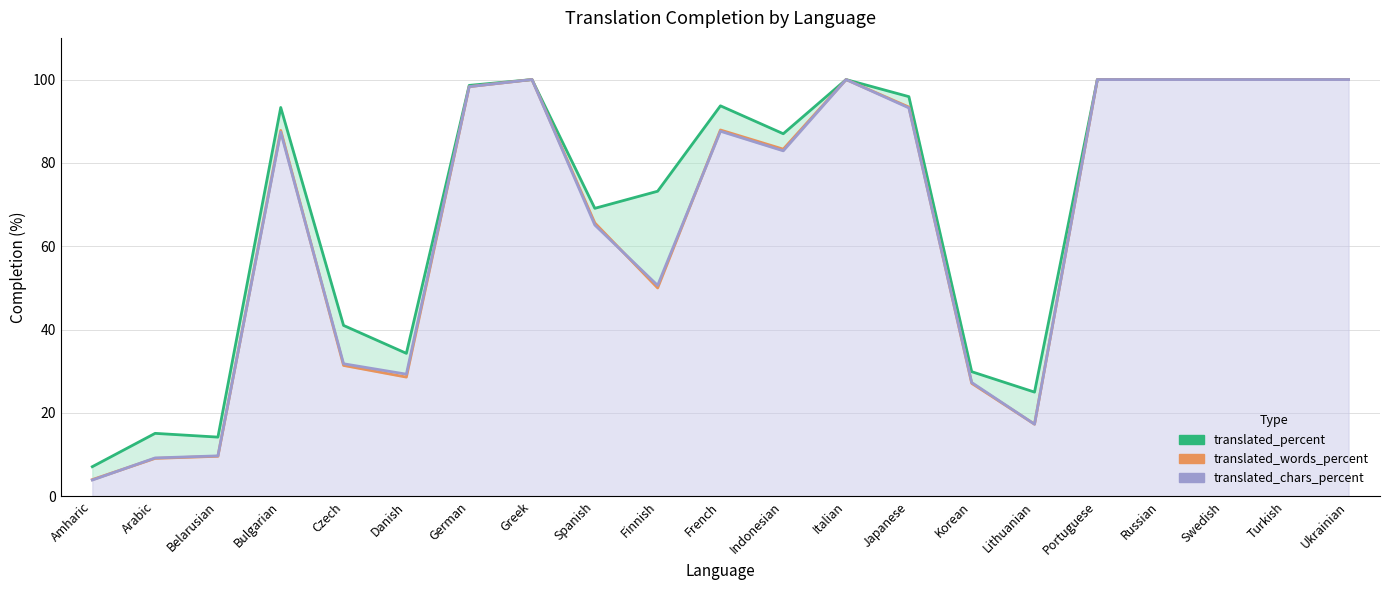

The value of translated_words_percent at German is 65.7. True or false?

False